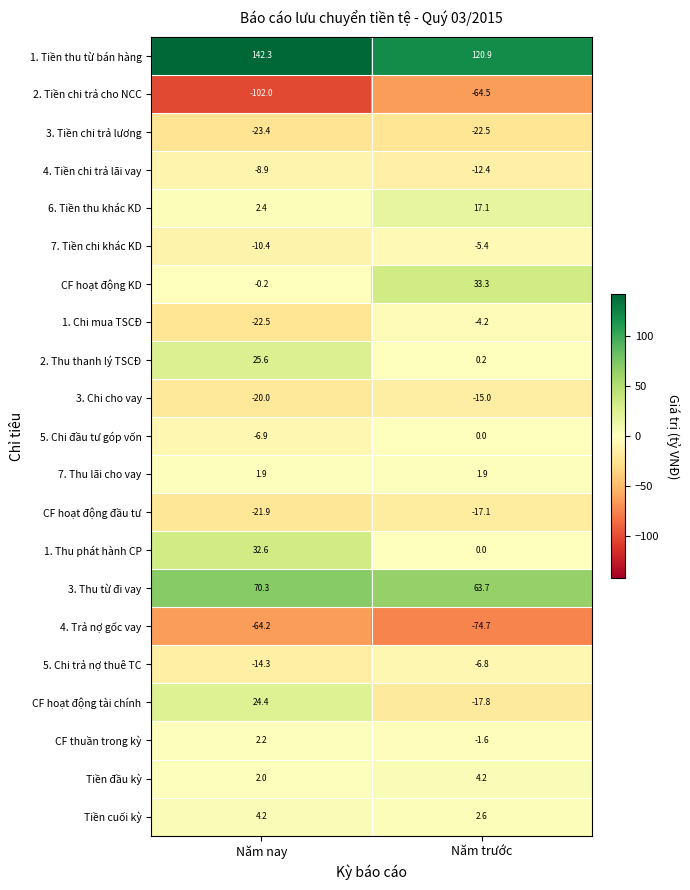

What is the total value across all series at Năm nay?

13.2